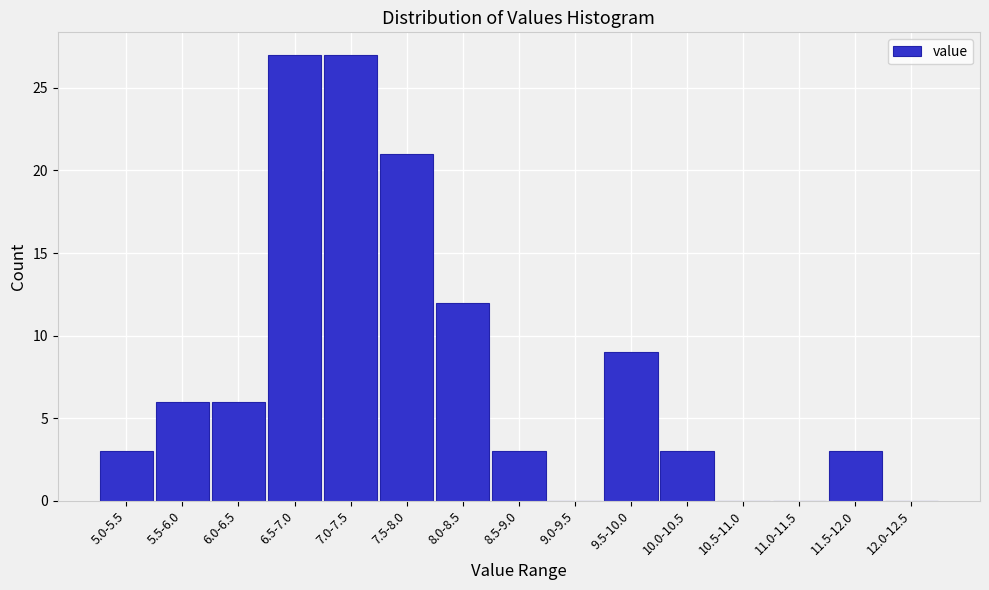

Reading left to right, list all the values displayed in this chart.

5.0-5.5=3	5.5-6.0=6	6.0-6.5=6	6.5-7.0=27	7.0-7.5=27	7.5-8.0=21	8.0-8.5=12	8.5-9.0=3	9.0-9.5=0	9.5-10.0=9	10.0-10.5=3	10.5-11.0=0	11.0-11.5=0	11.5-12.0=3	12.0-12.5=0